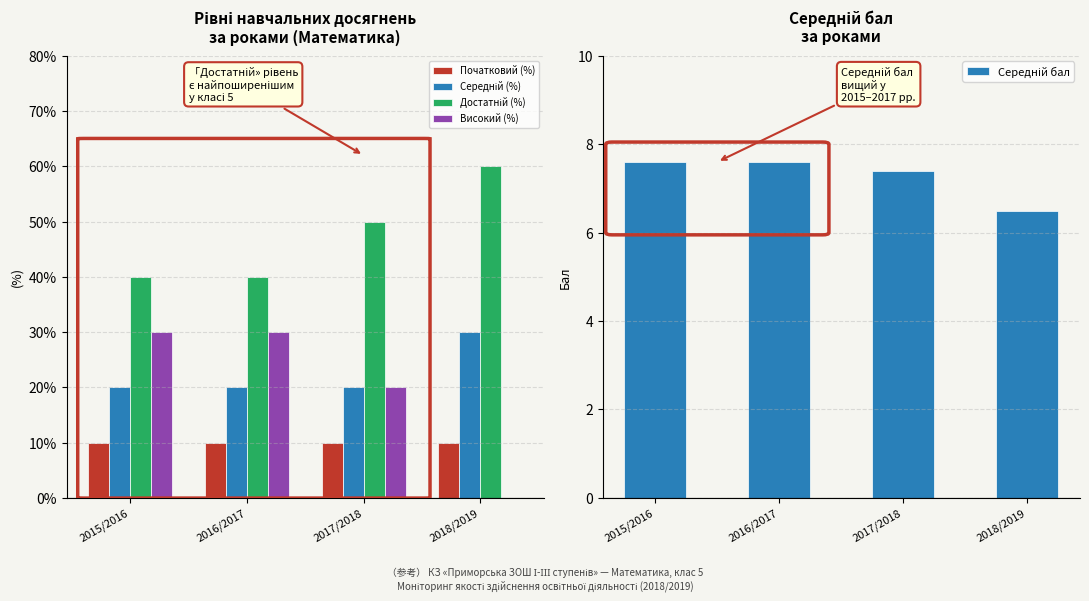

Which category has the lowest value in the Середній (%) series?

2015/2016